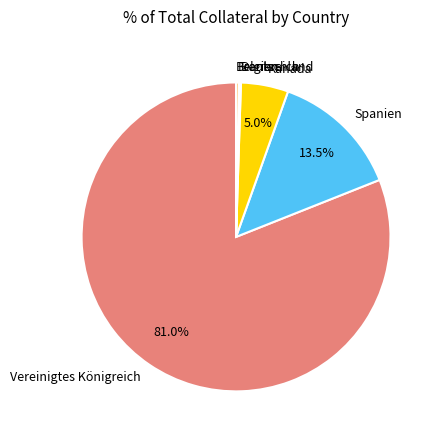

Between Kanada and Frankreich, which is larger?

Kanada